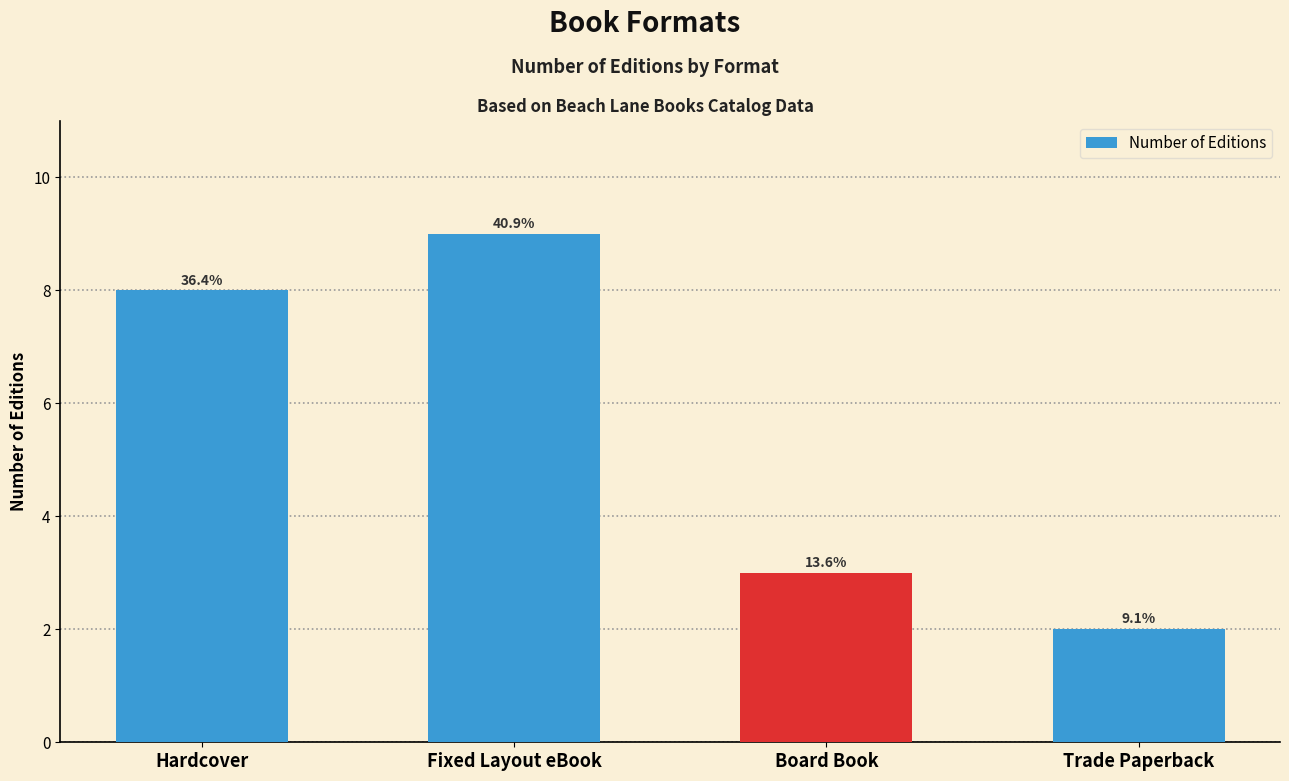

Does the chart contain any negative values?

No